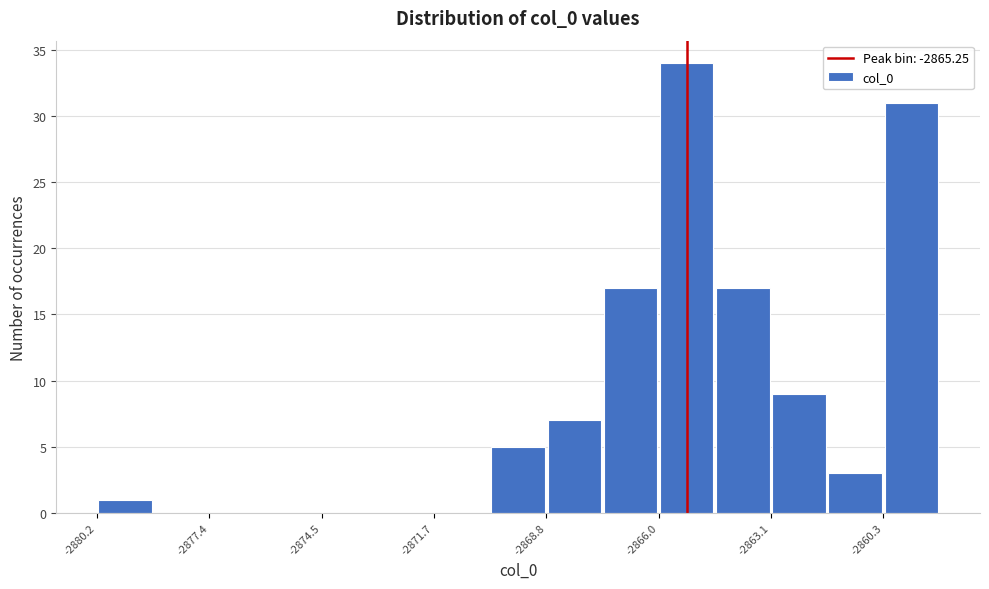

Around what value on the x-axis is the tallest bar? Give the approximate position of its centre, as read against the axis.

-2865.0